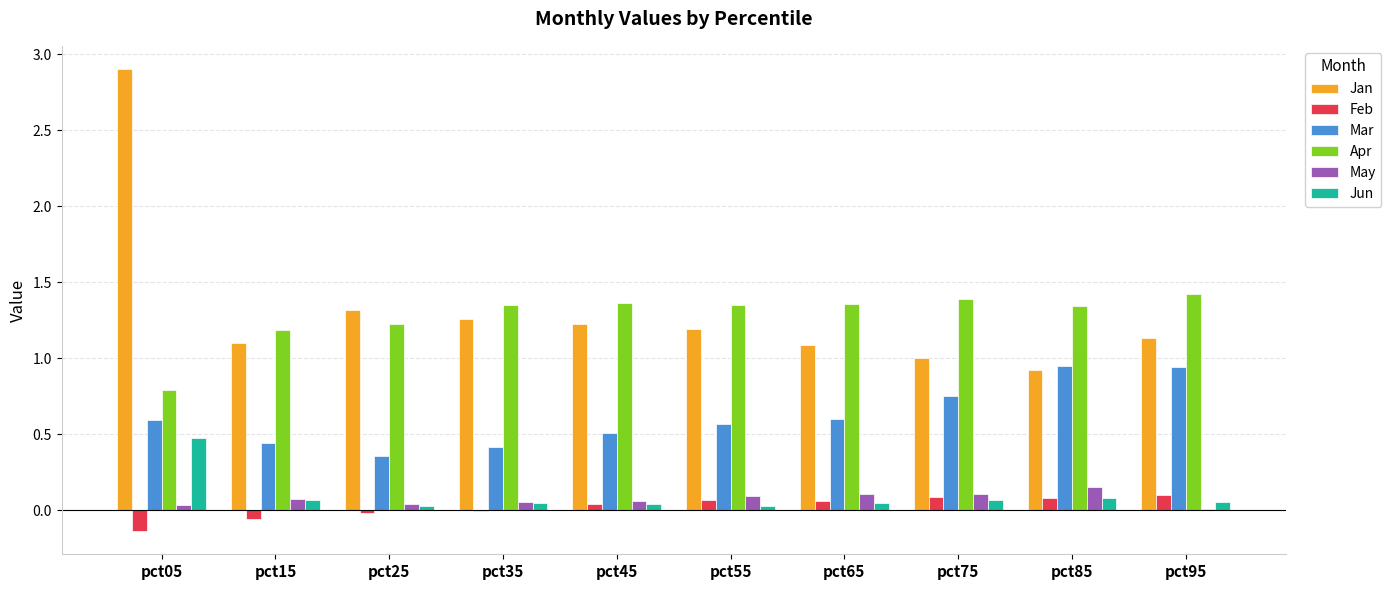

Is it true that Apr equals 1.4 at pct75?

True